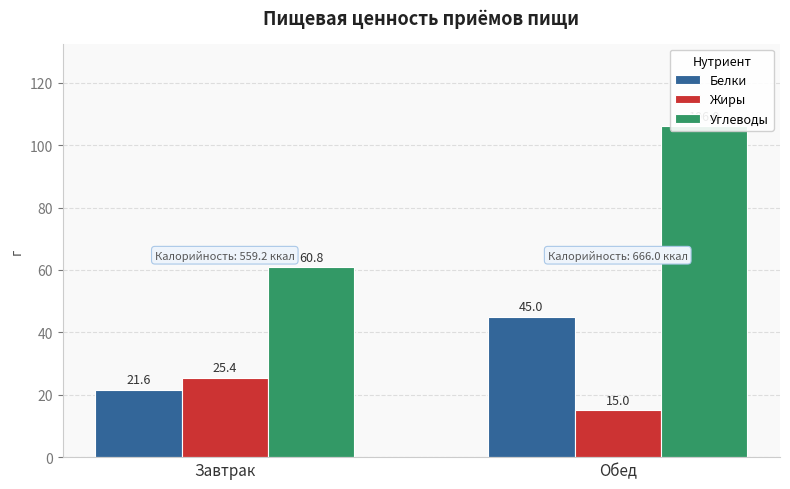

Which series has the widest spread of values?

Углеводы